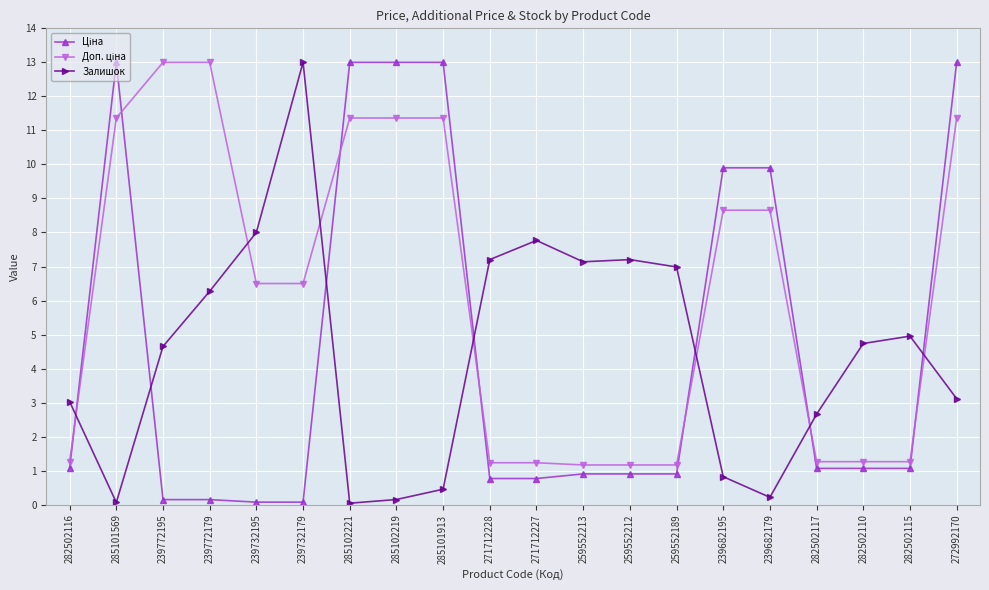

What is the average value of the Залишок series?

4.4